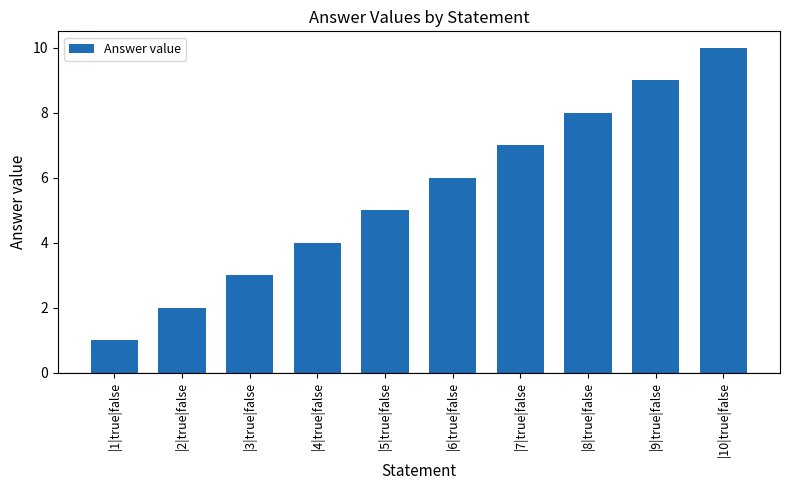

How many series are shown in this chart?

1